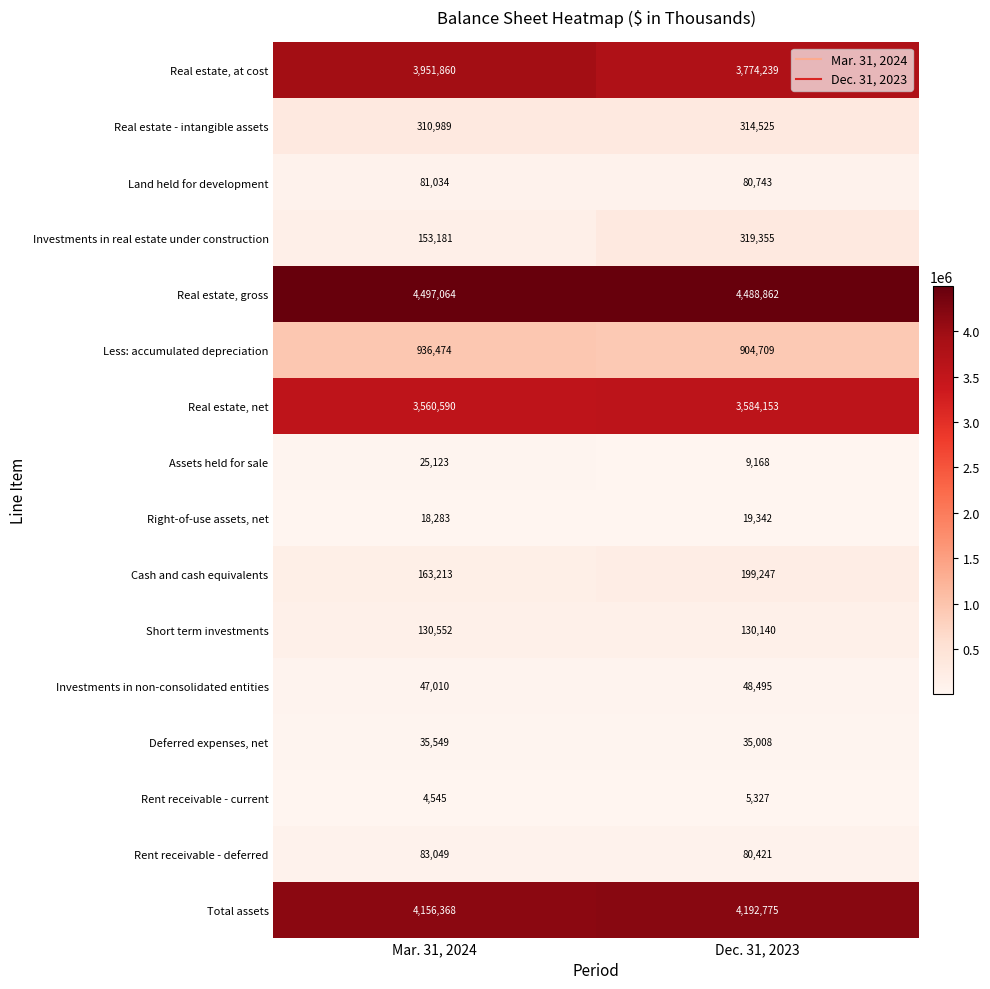

What is the sum of the Real estate - intangible assets values at Dec. 31, 2023 and Mar. 31, 2024?

625514